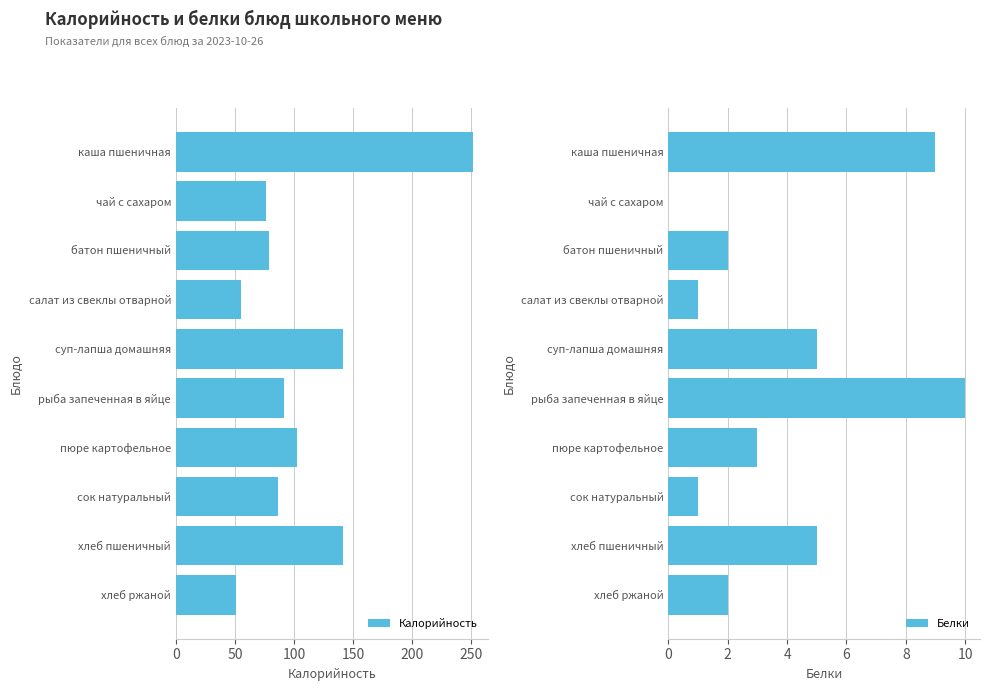

What are all the series names shown in the legend?

Калорийность, Белки